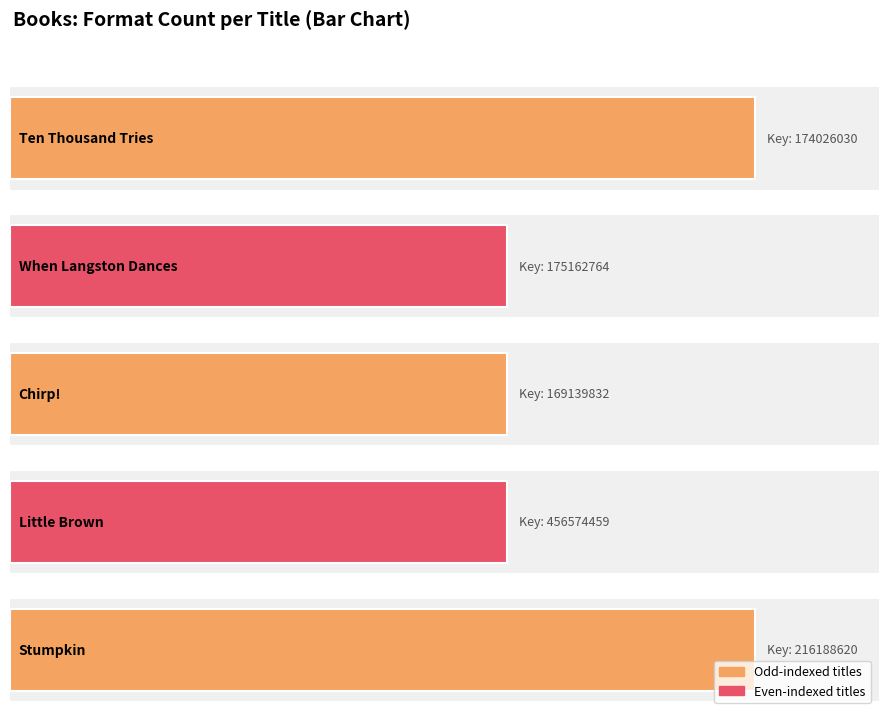

What is the value of the 4th bar from the left?

2